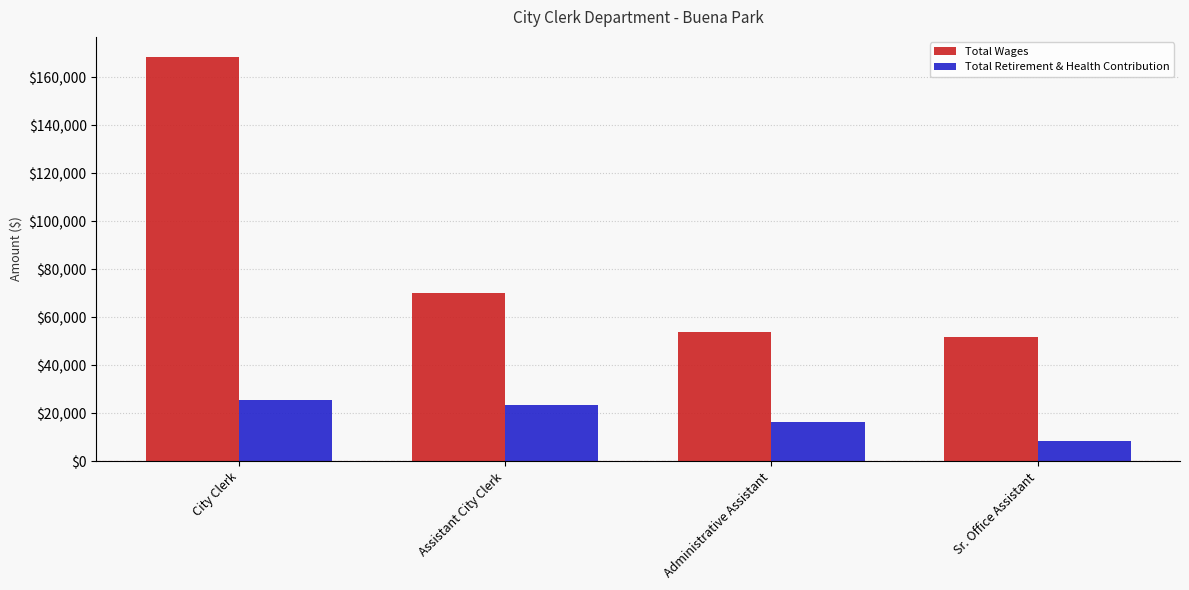

Rank the series by their average value, from lowest to highest.

Total Retirement & Health Contribution, Total Wages